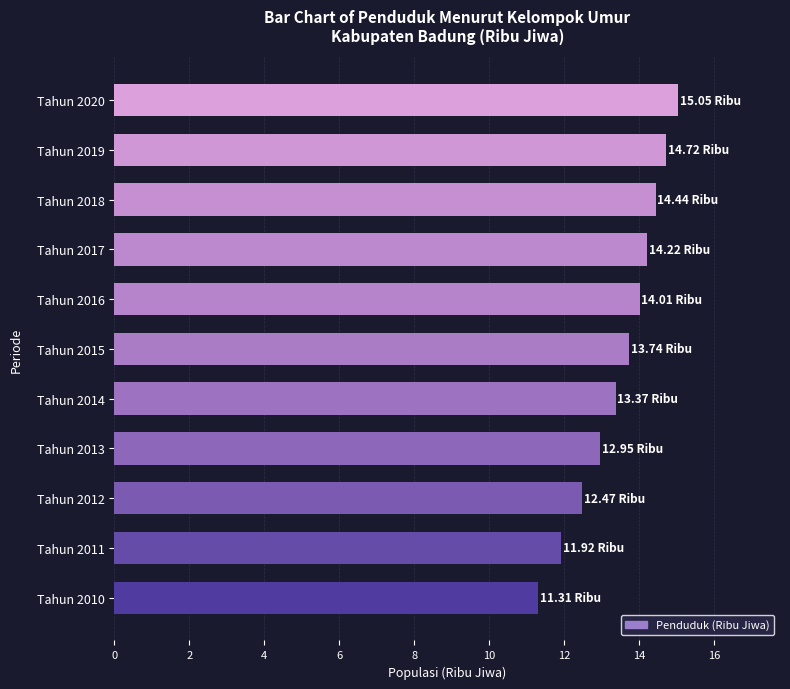

Which label corresponds to the largest value in the chart?

Tahun 2020